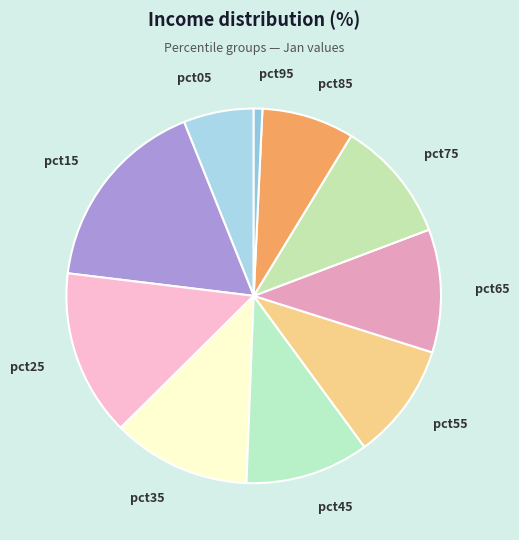

Does pct35 represent more than half of the total?

No